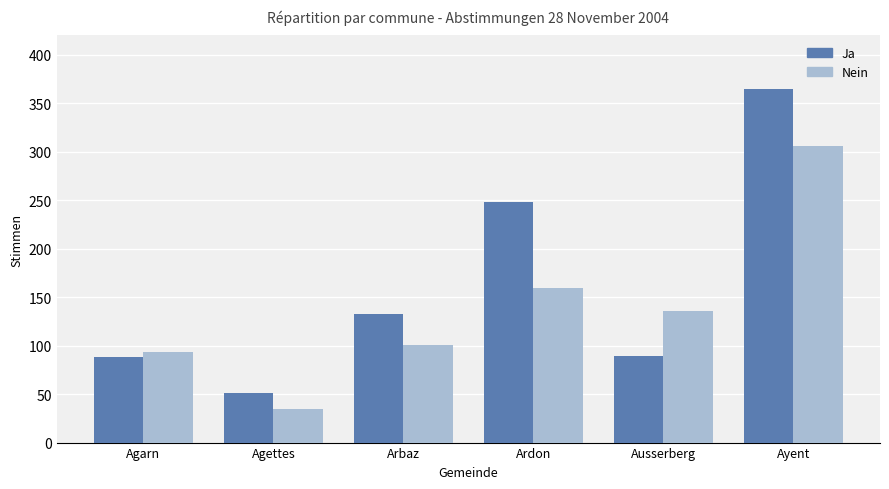

Which category has the highest value across all series?

Ayent